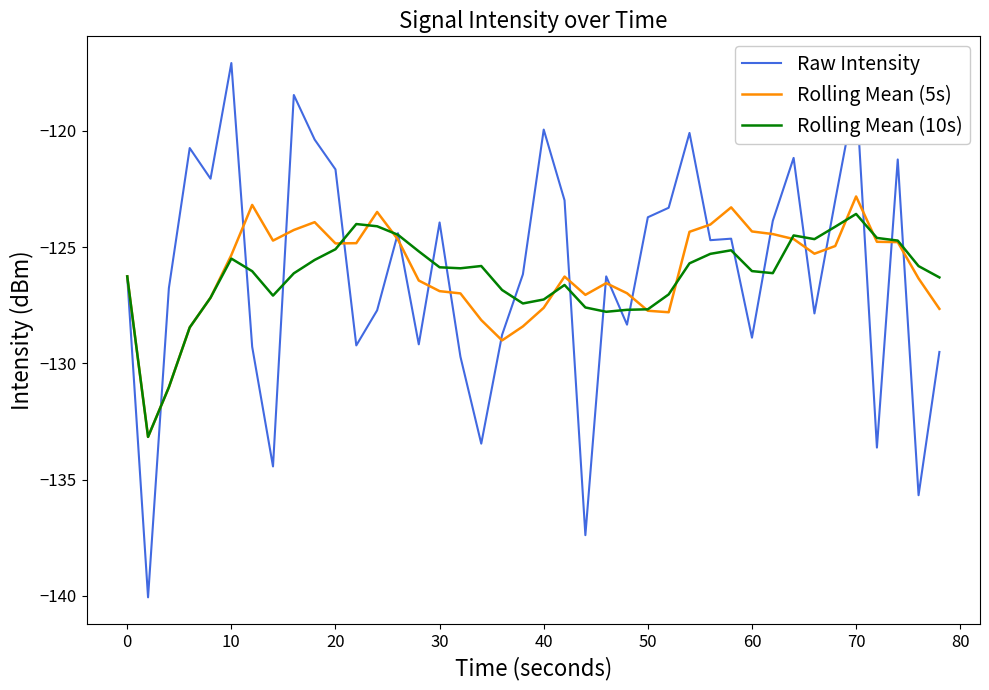

What is the smallest value displayed?

-140.1